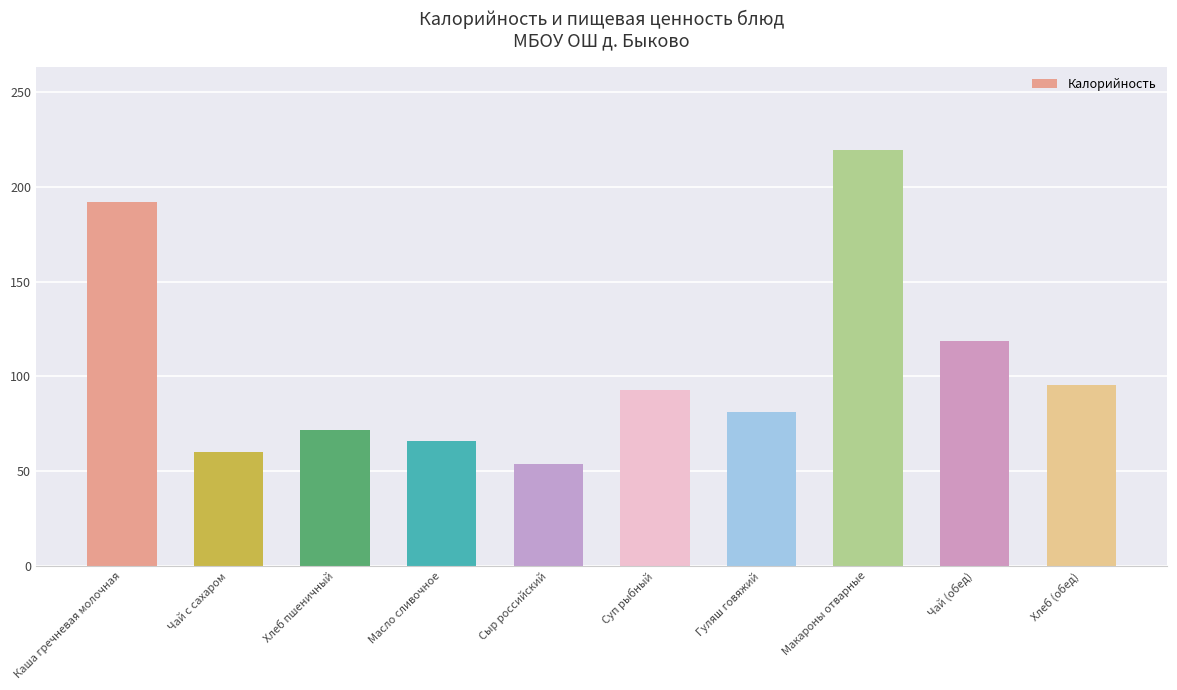

What is the value of the 9th bar from the left?

118.6